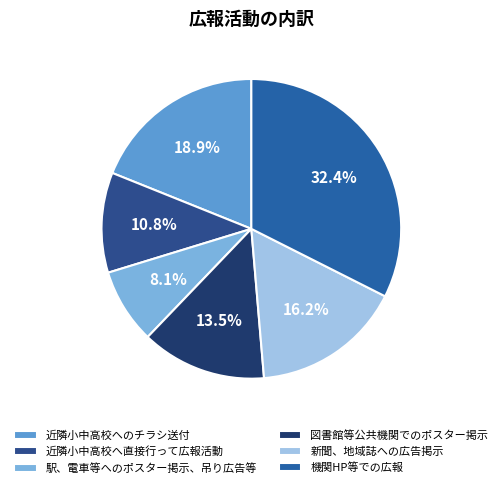

What is the largest slice in the pie chart?

機関HP等での広報